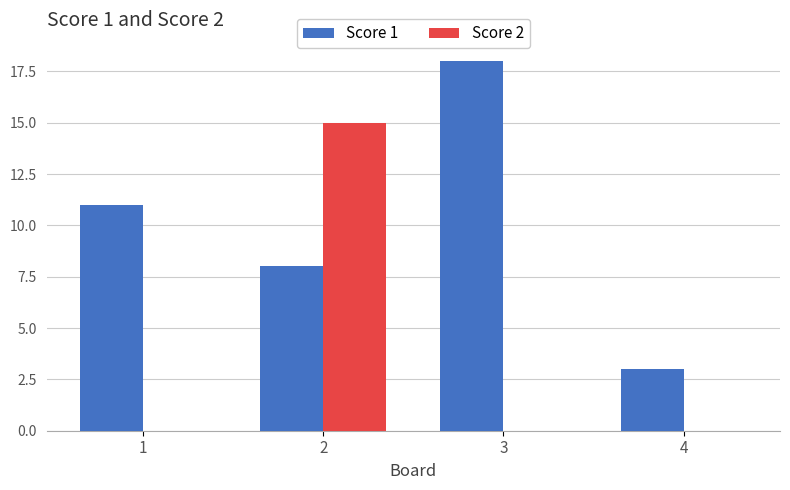

What is the sum of all Score 1 values?

40